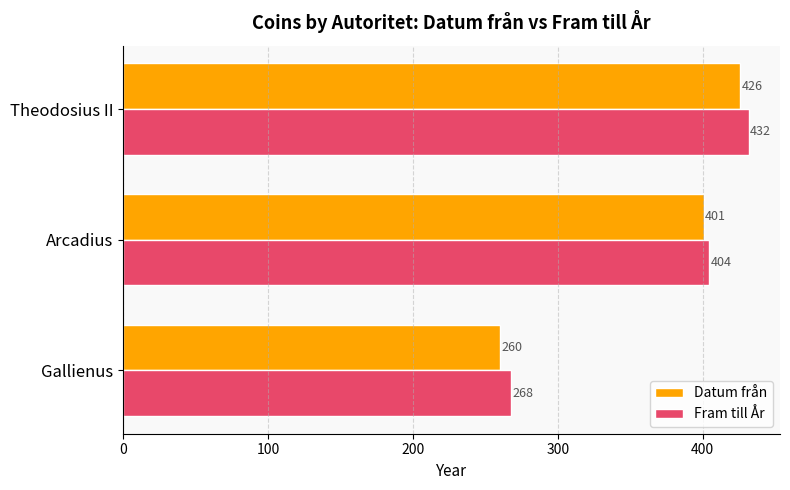

How many data points in Fram till År are less than 404?

1